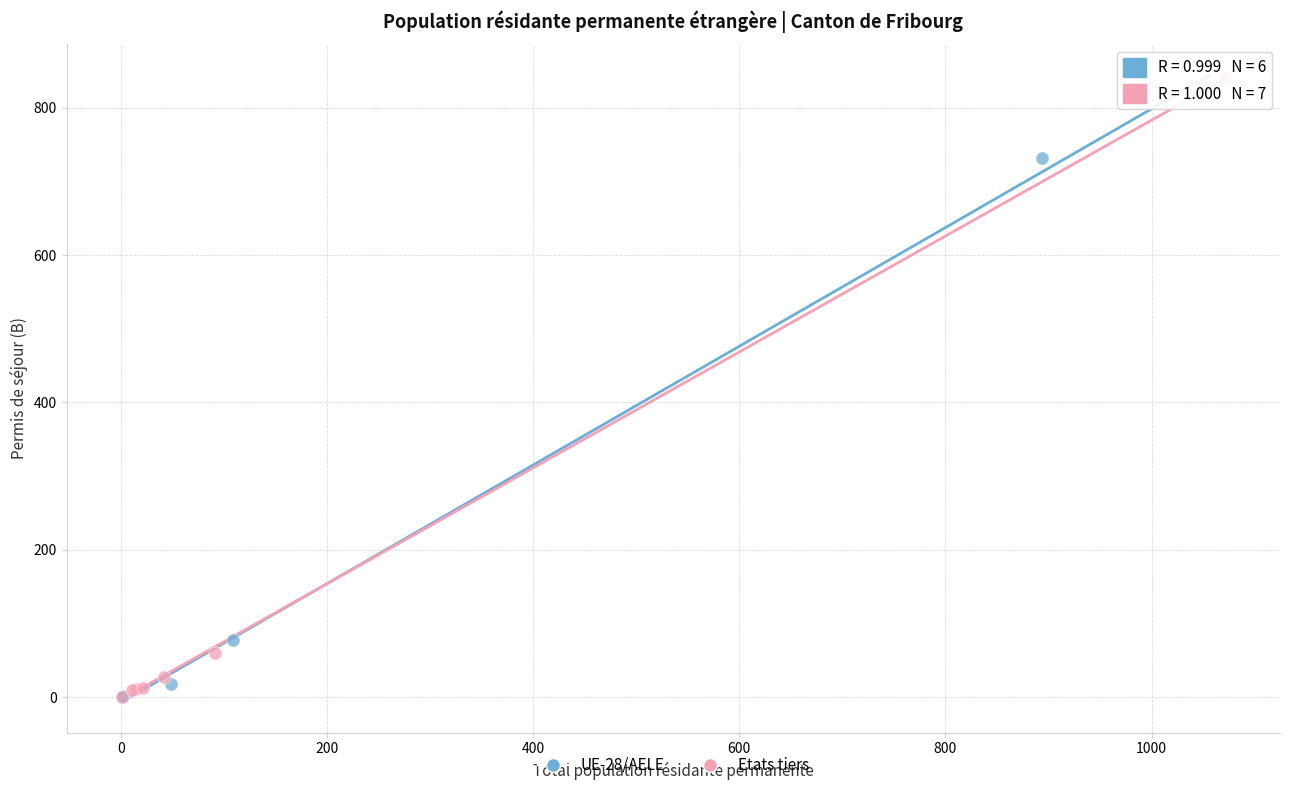

What are all the series names shown in the legend?

UE-28/AELE, Etats tiers